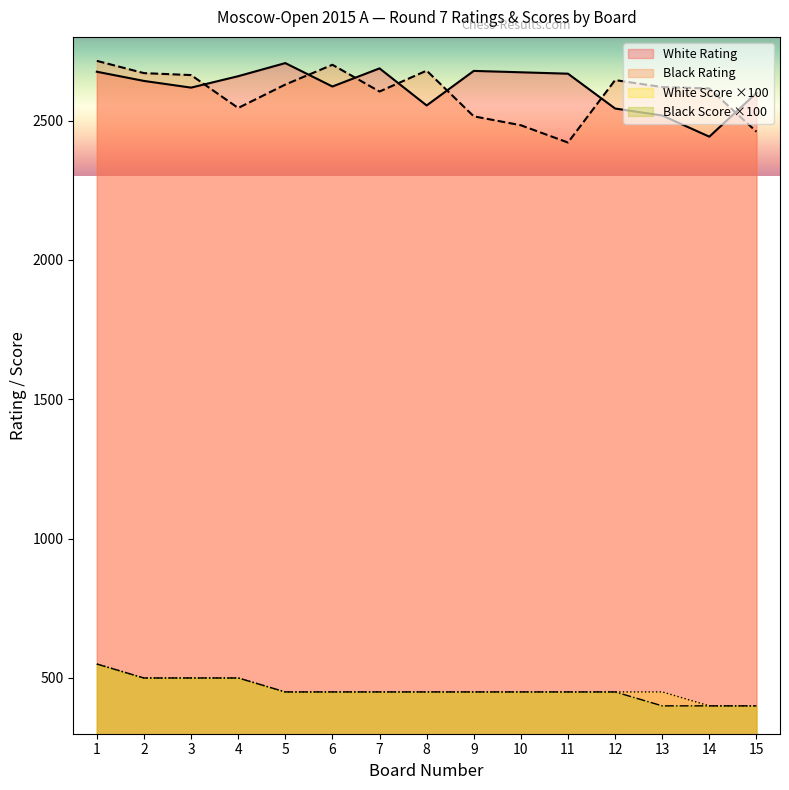

Is the value of White Score at 14 greater than the value of White Rating at 13?

No